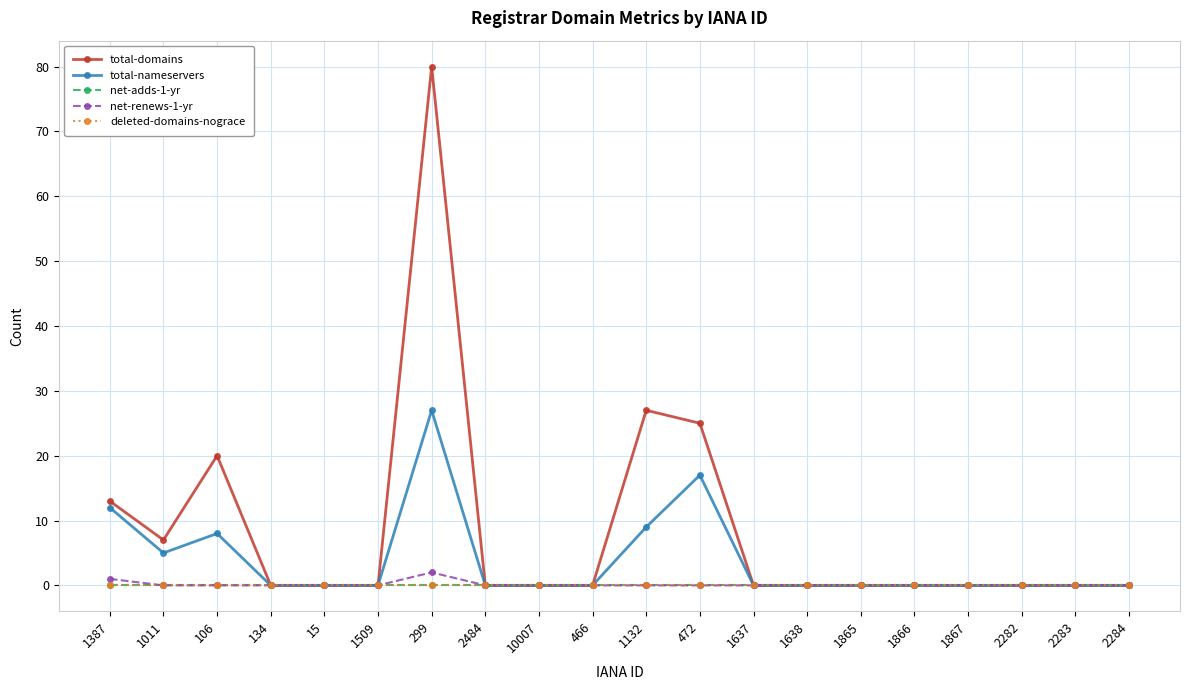

Does the chart have visible grid lines?

Yes